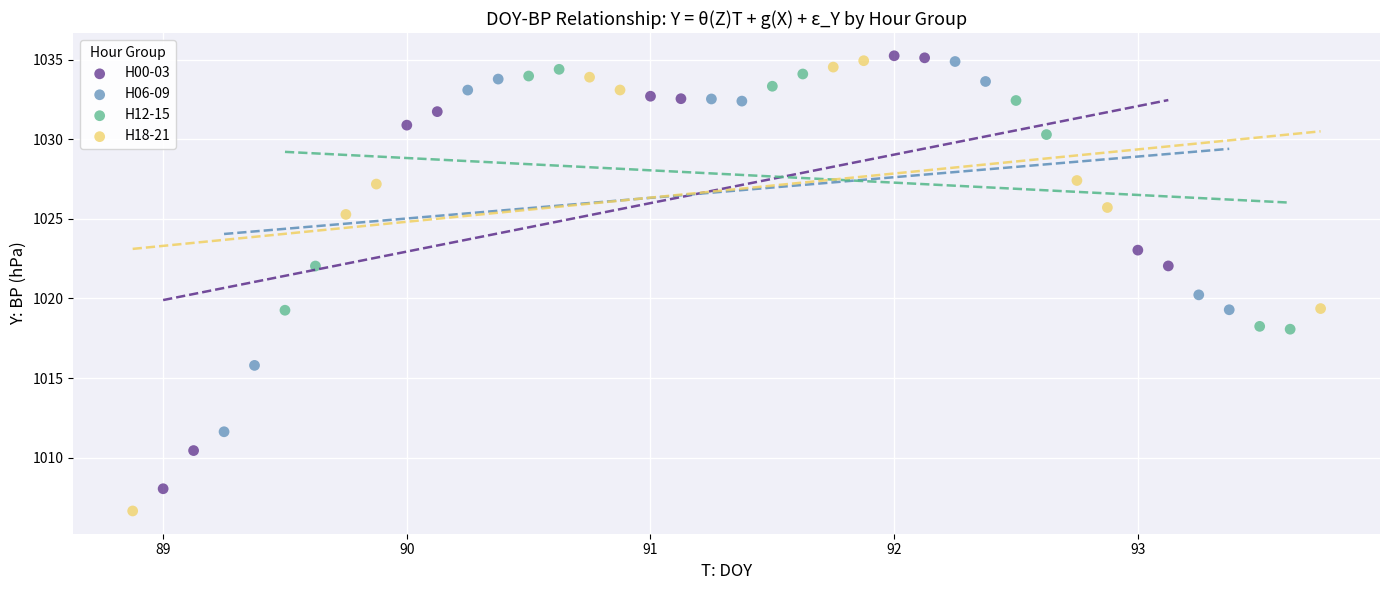

Which series reaches the minimum Y coordinate?

H18-21